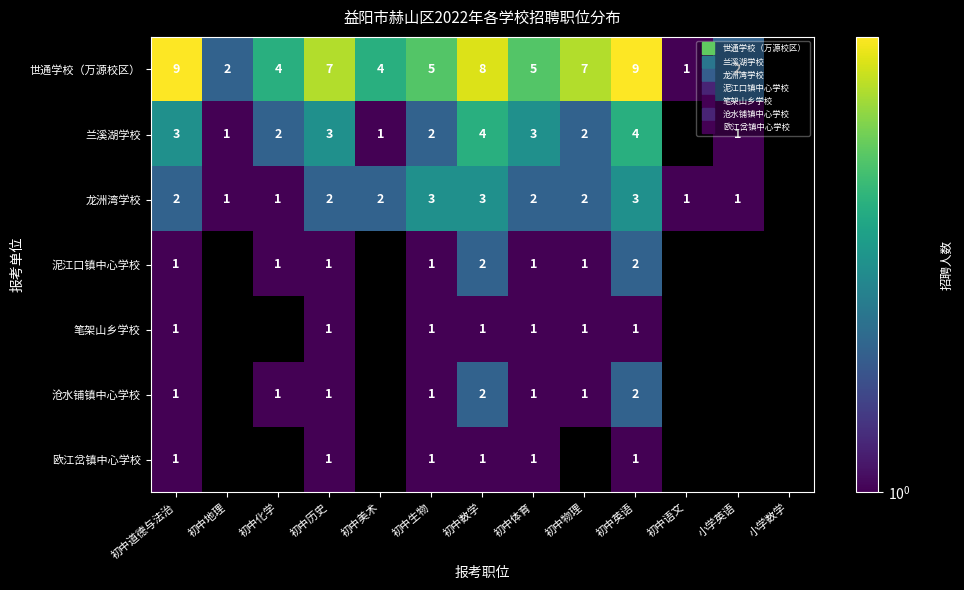

How many 兰溪湖学校 values are between 2 and 4?

8